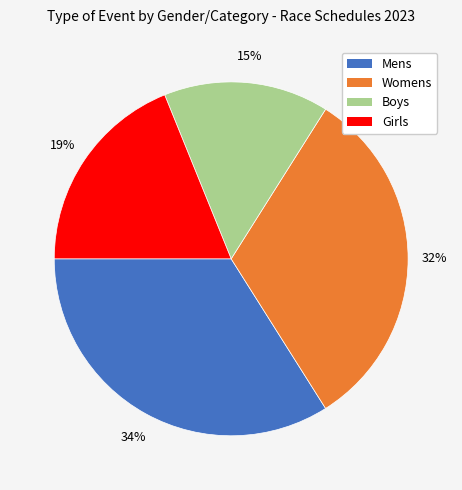

What percentage is the Boys slice, to the nearest percent?

15%